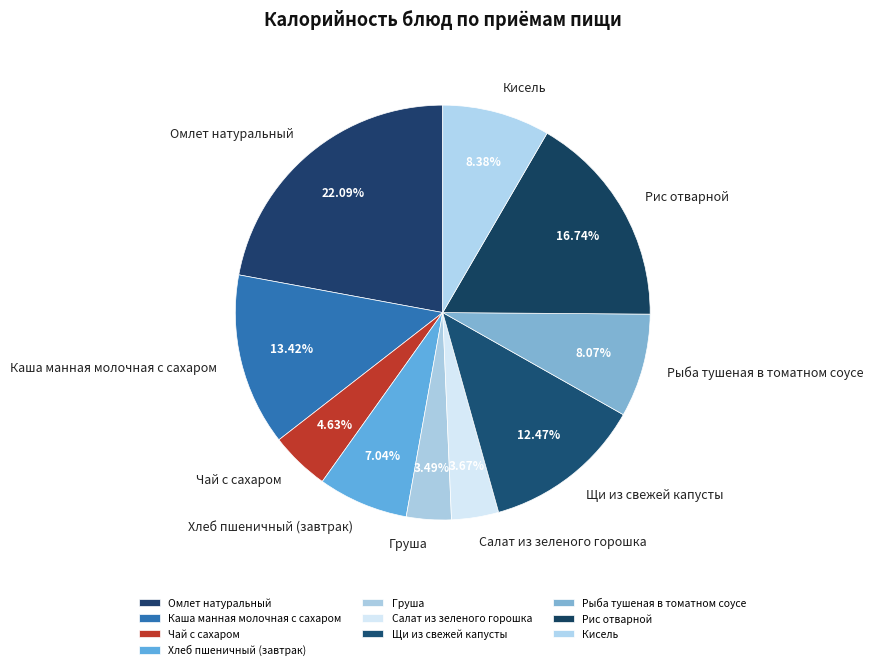

Which category has the biggest portion of the pie?

Омлет натуральный